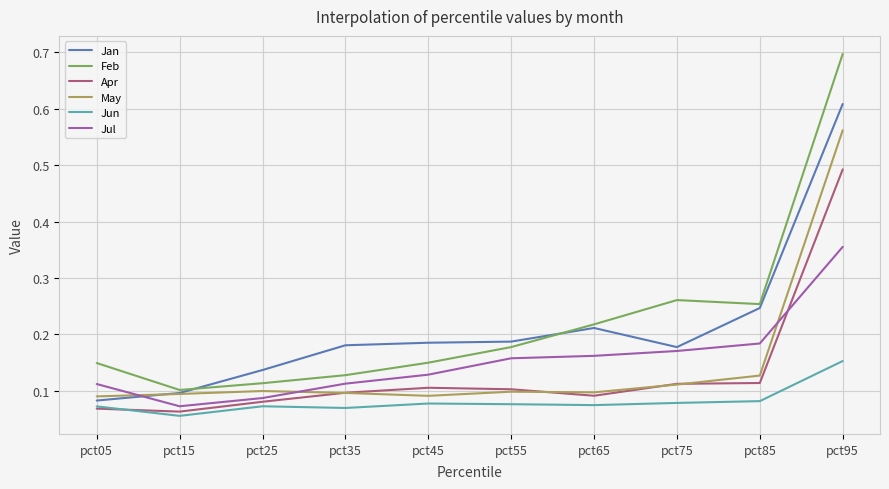

Rank the series at pct95 from lowest to highest value.

Jun, Jul, Apr, May, Jan, Feb